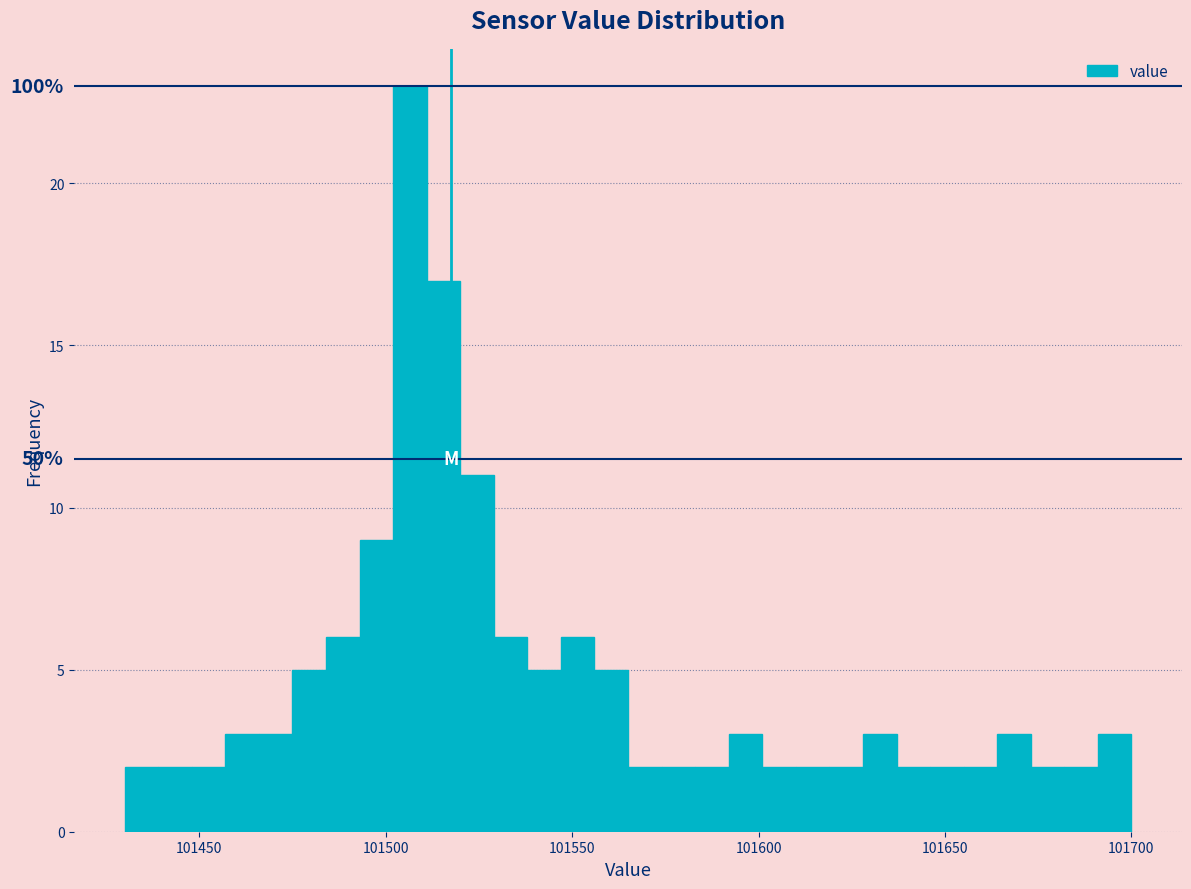

Read against the x-axis, roughly where is the centre of the tallest bar?

101505